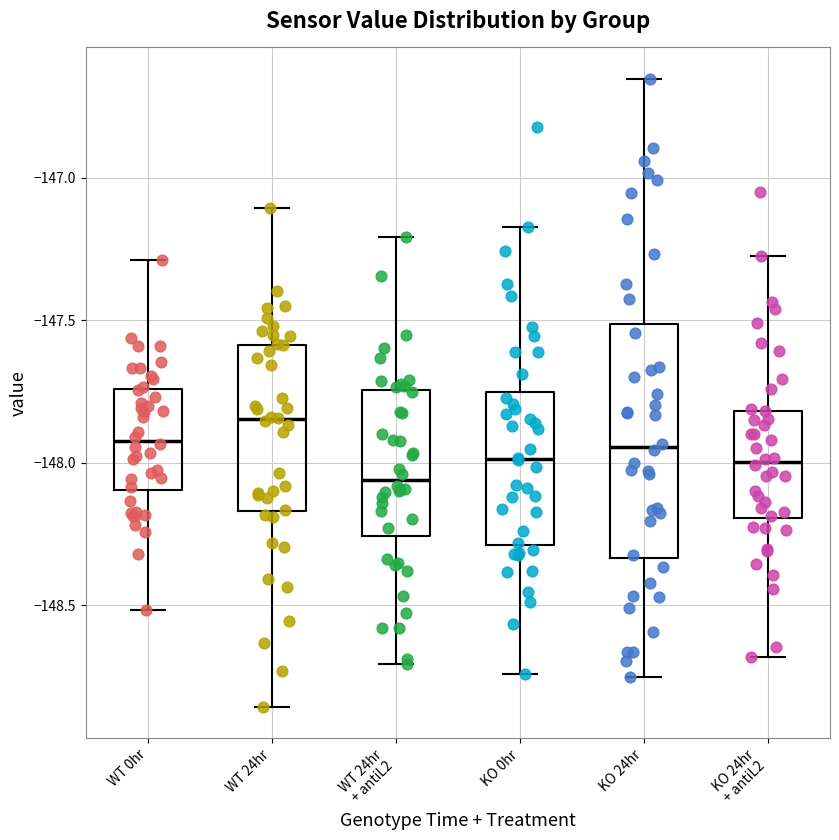

Reading left to right, read every box against the y-axis: the position of its median line, the range the box covers, and the ends of its whiskers. The values are not printed on the chart, so give them approximately, as read against the axis.

WT 0hr: median -147.90, box -148.10 to -147.75, whiskers -148.50 to -147.30
WT 24hr: median -147.85, box -148.15 to -147.60, whiskers -148.85 to -147.10
WT 24hr + antiL2: median -148.05, box -148.25 to -147.75, whiskers -148.70 to -147.20
KO 0hr: median -148.00, box -148.30 to -147.75, whiskers -148.75 to -147.15
KO 24hr: median -147.95, box -148.35 to -147.50, whiskers -148.75 to -146.65
KO 24hr + antiL2: median -148.00, box -148.20 to -147.80, whiskers -148.70 to -147.25